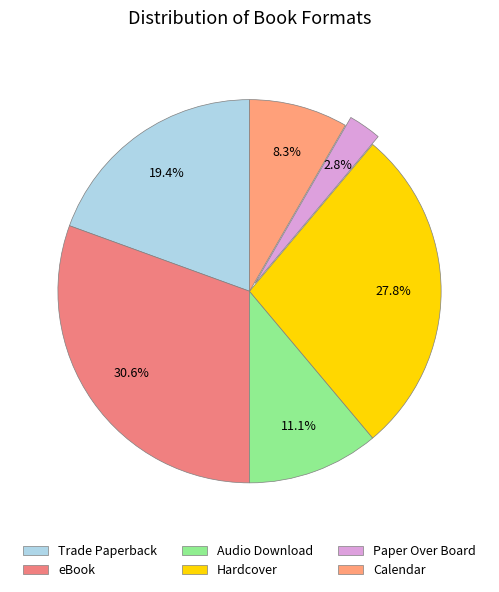

Which category has the biggest portion of the pie?

eBook